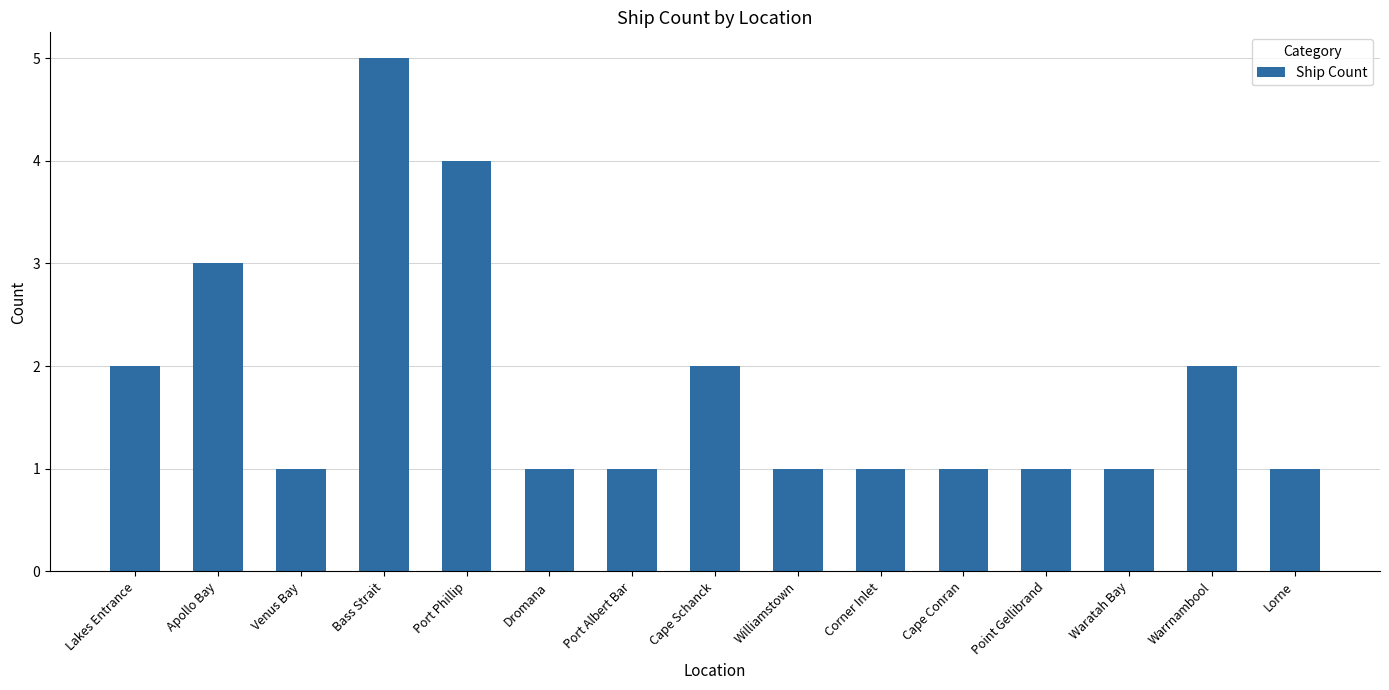

Is it true that the value at Dromana is 1?

True